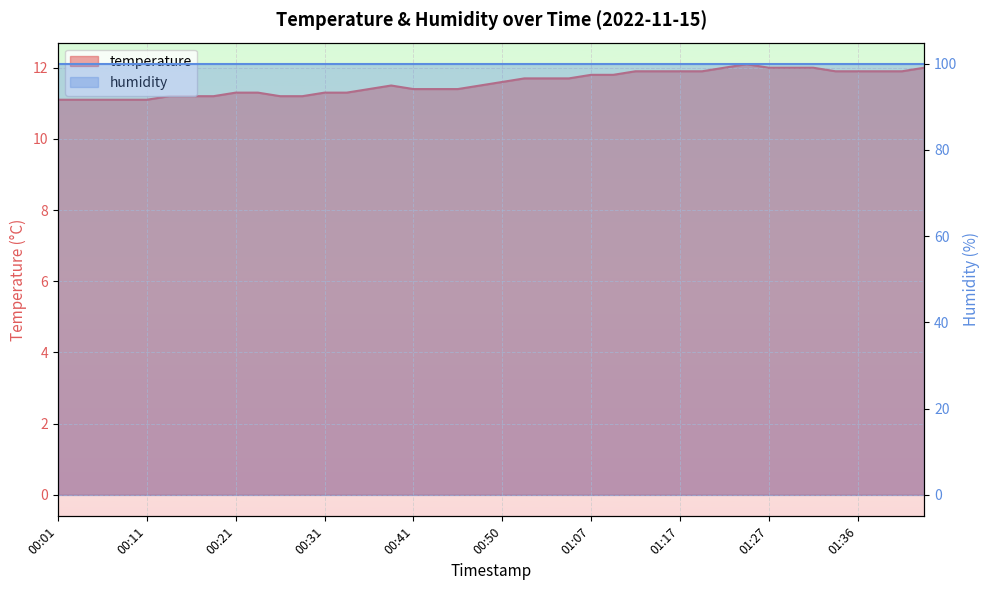

What is the average value?

11.6